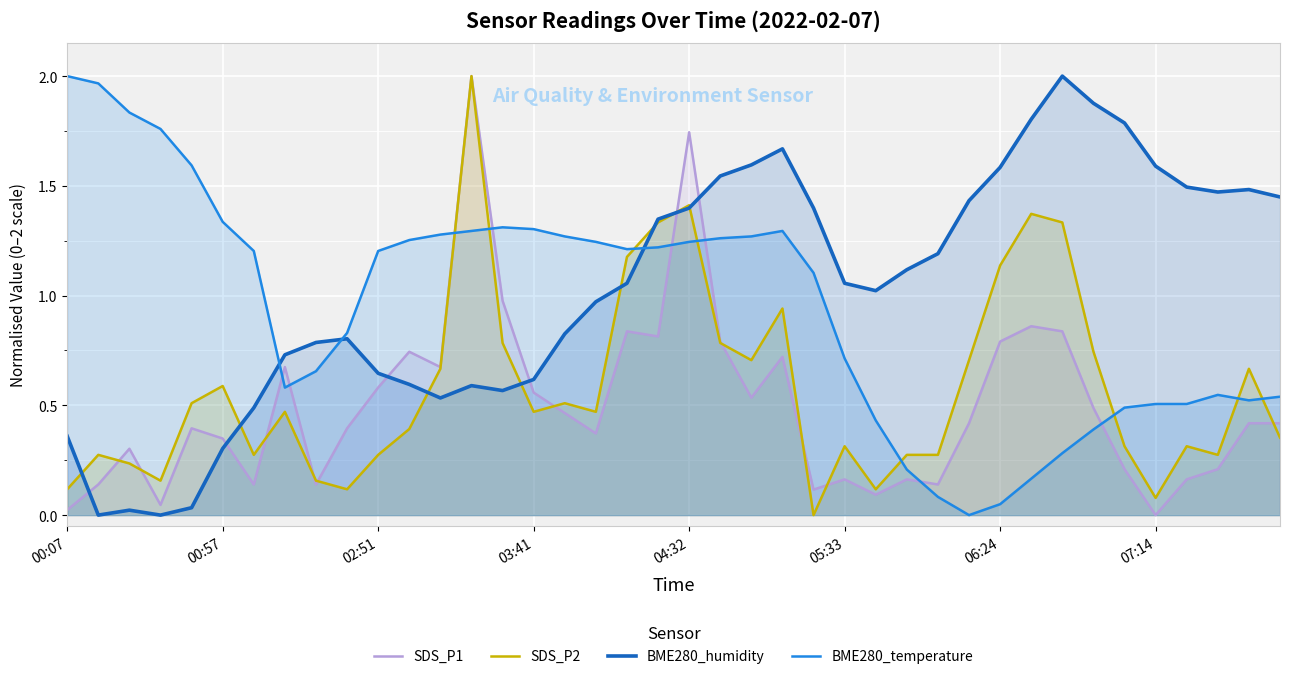

At 05:33, list the series in order from largest to smallest.

BME280_humidity, BME280_temperature, SDS_P2, SDS_P1